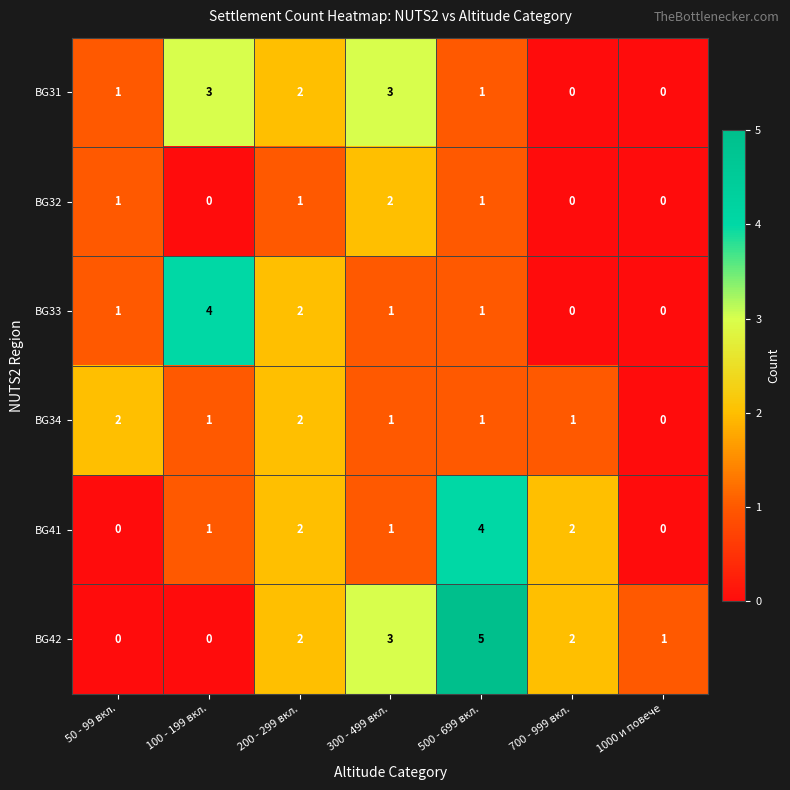

How many categories are shown in the chart?

7